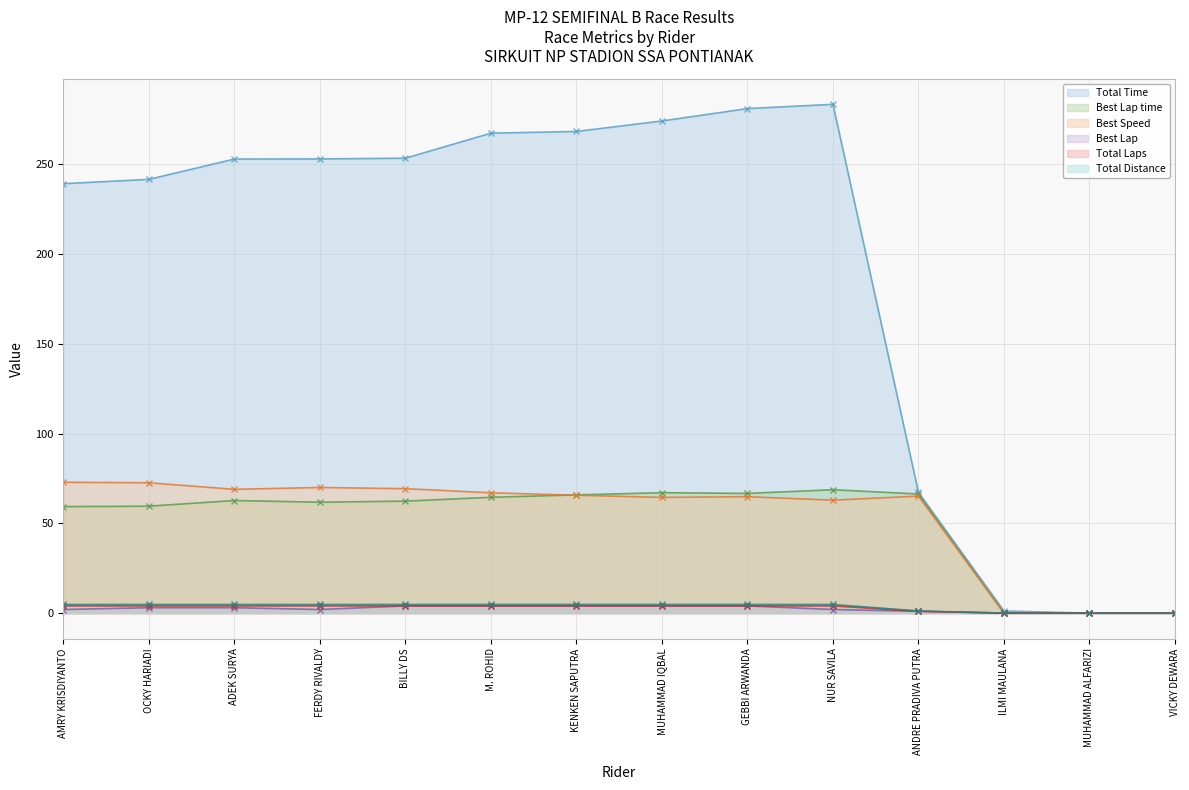

Reading left to right, transcribe all the data shown in this chart.

Total Laps: 4.0	4.0	4.0	4.0	4.0	4.0	4.0	4.0	4.0	4.0	1.0	0.0	0.0	0.0
Total Time: 239.1	241.5	252.8	252.9	253.3	267.2	268.2	274.0	280.9	283.3	67.2	1.2	0.0	0.0
Best Lap time: 59.3	59.5	62.7	61.8	62.4	64.5	65.8	67.0	66.6	68.7	66.3	0.0	0.0	0.0
Best Speed: 72.9	72.6	68.9	70.0	69.3	67.0	65.6	64.4	64.8	62.9	65.1	0.0	0.0	0.0
Best Lap: 2.0	3.0	3.0	2.0	4.0	4.0	4.0	4.0	4.0	2.0	1.0	0.0	0.0	0.0
Total Distance: 4.8	4.8	4.8	4.8	4.8	4.8	4.8	4.8	4.8	4.8	1.2	0.0	0.0	0.0